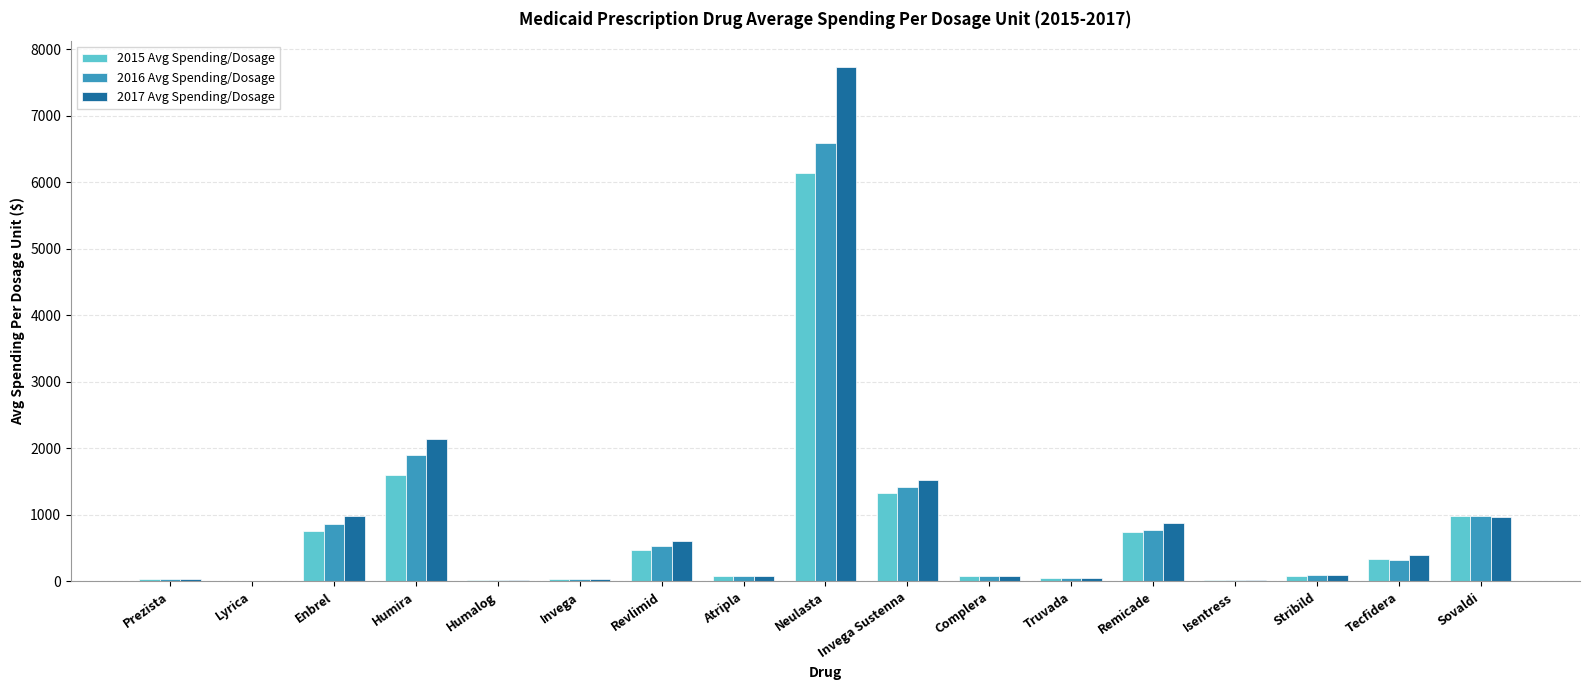

What is the sum of all 2016 Avg Spending/Dosage values?

13832.5